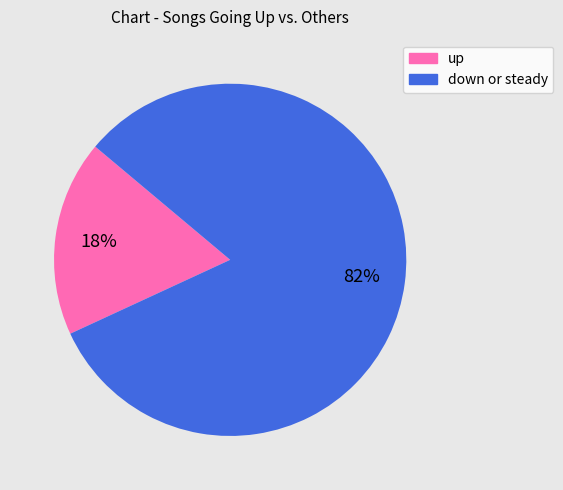

Count the number of slices in the pie.

2